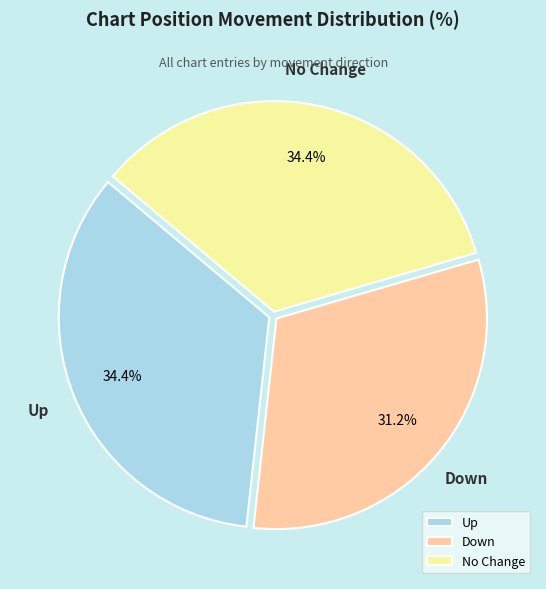

Count the number of slices in the pie.

3